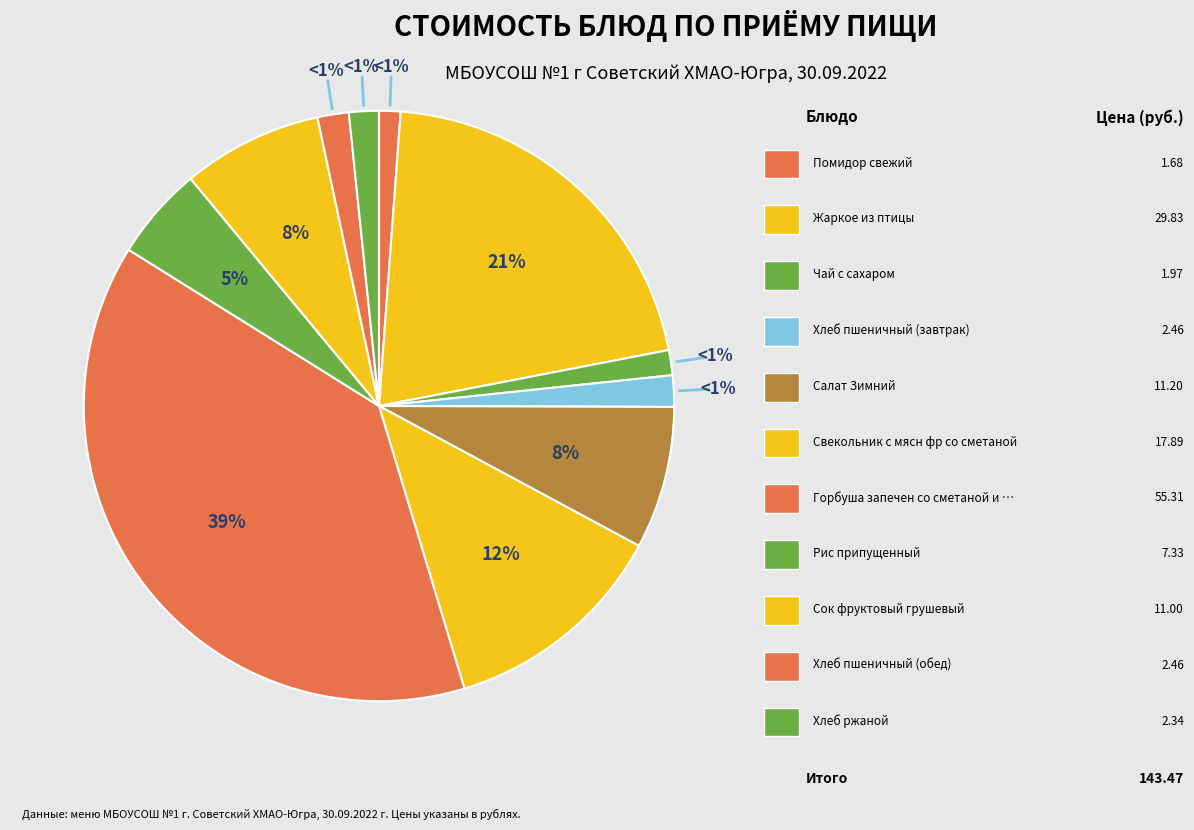

What is the change in value from Рис припущенный to Хлеб ржаной?

-5.0